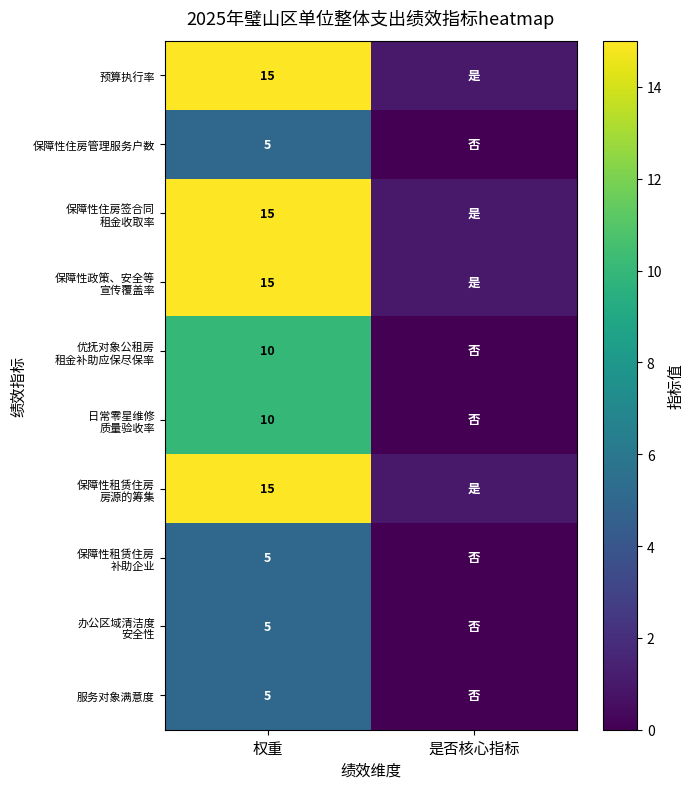

The value of 保障性住房管理服务户数 at 权重 is 2. True or false?

False